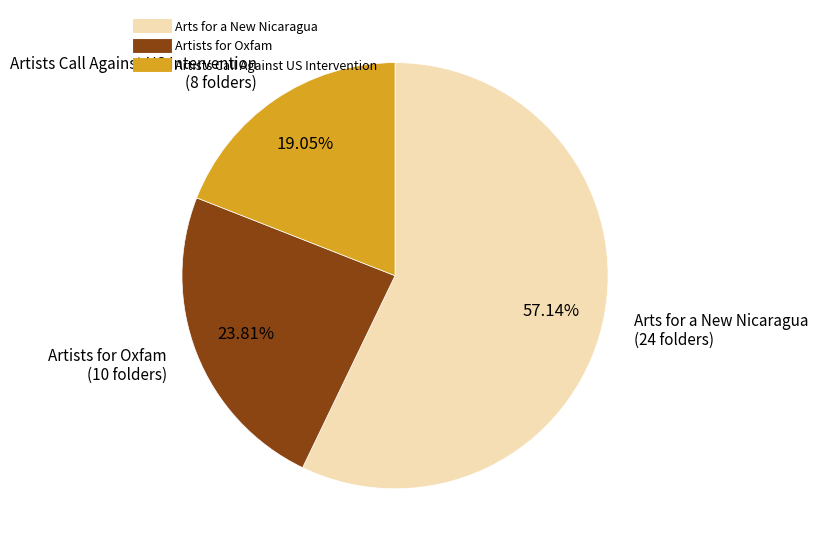

Approximately how many times larger is the value at Arts for a New Nicaragua compared to Artists Call Against US Intervention?

3.0